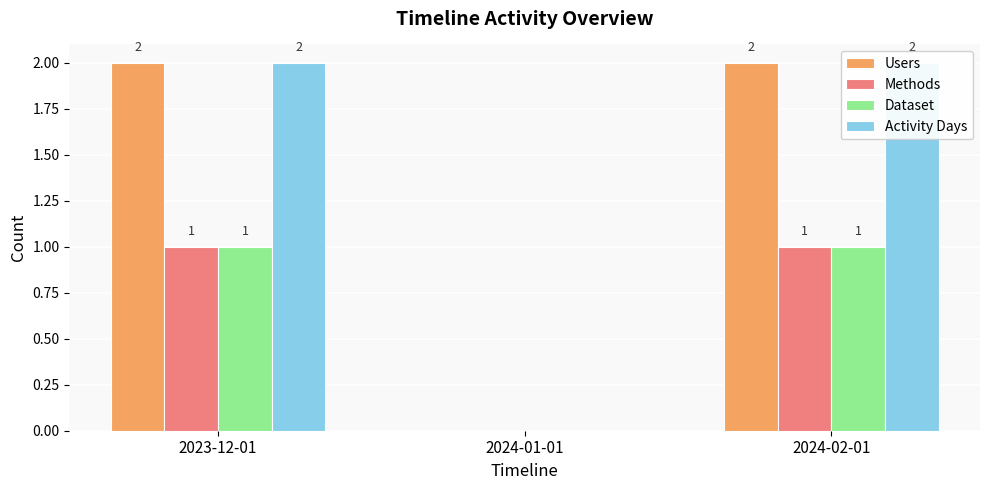

Reading left to right, list all the values displayed in this chart.

Users: 2023-12-01=2	2024-01-01=0	2024-02-01=2
Methods: 2023-12-01=1	2024-01-01=0	2024-02-01=1
Dataset: 2023-12-01=1	2024-01-01=0	2024-02-01=1
Activity Days: 2023-12-01=2	2024-01-01=0	2024-02-01=2